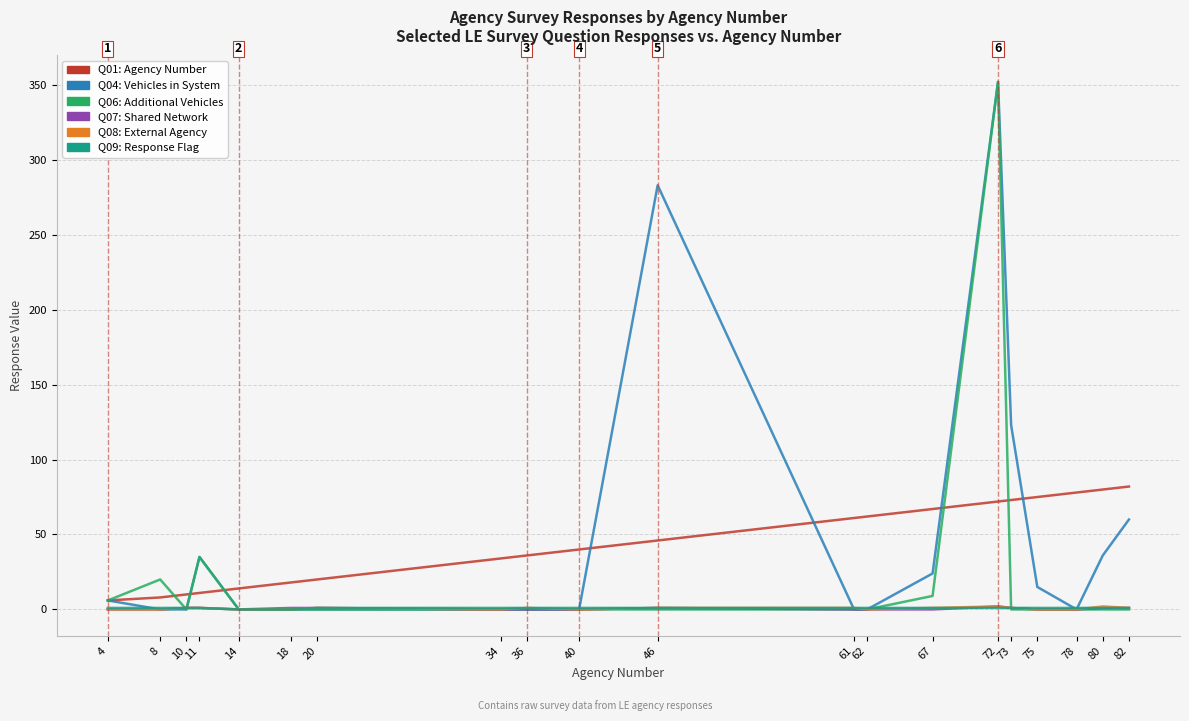

What is the maximum value shown in the chart?

352